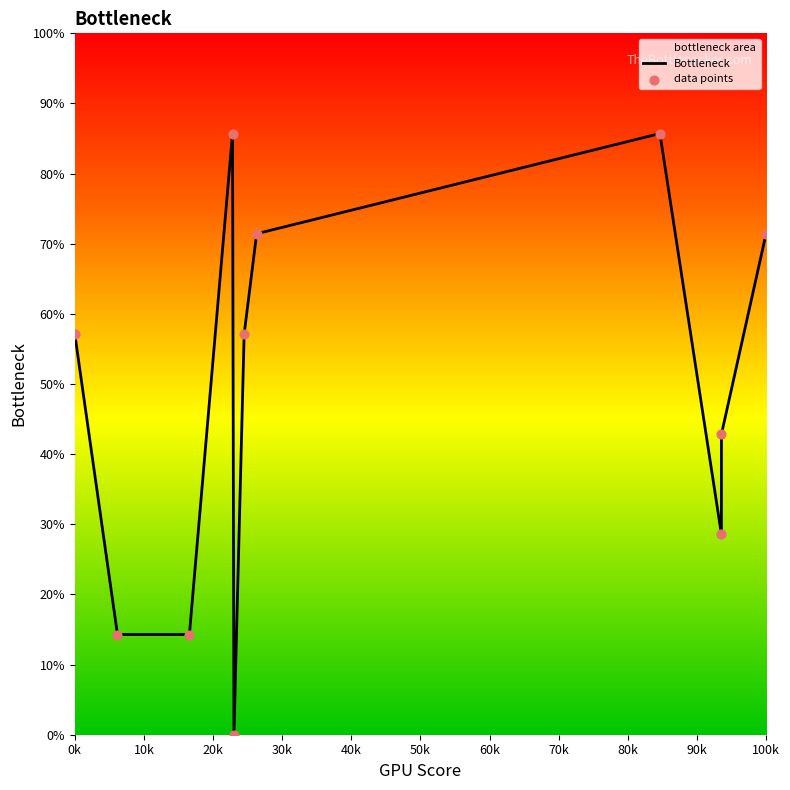

What is the total value across all series at 0k?

114.3